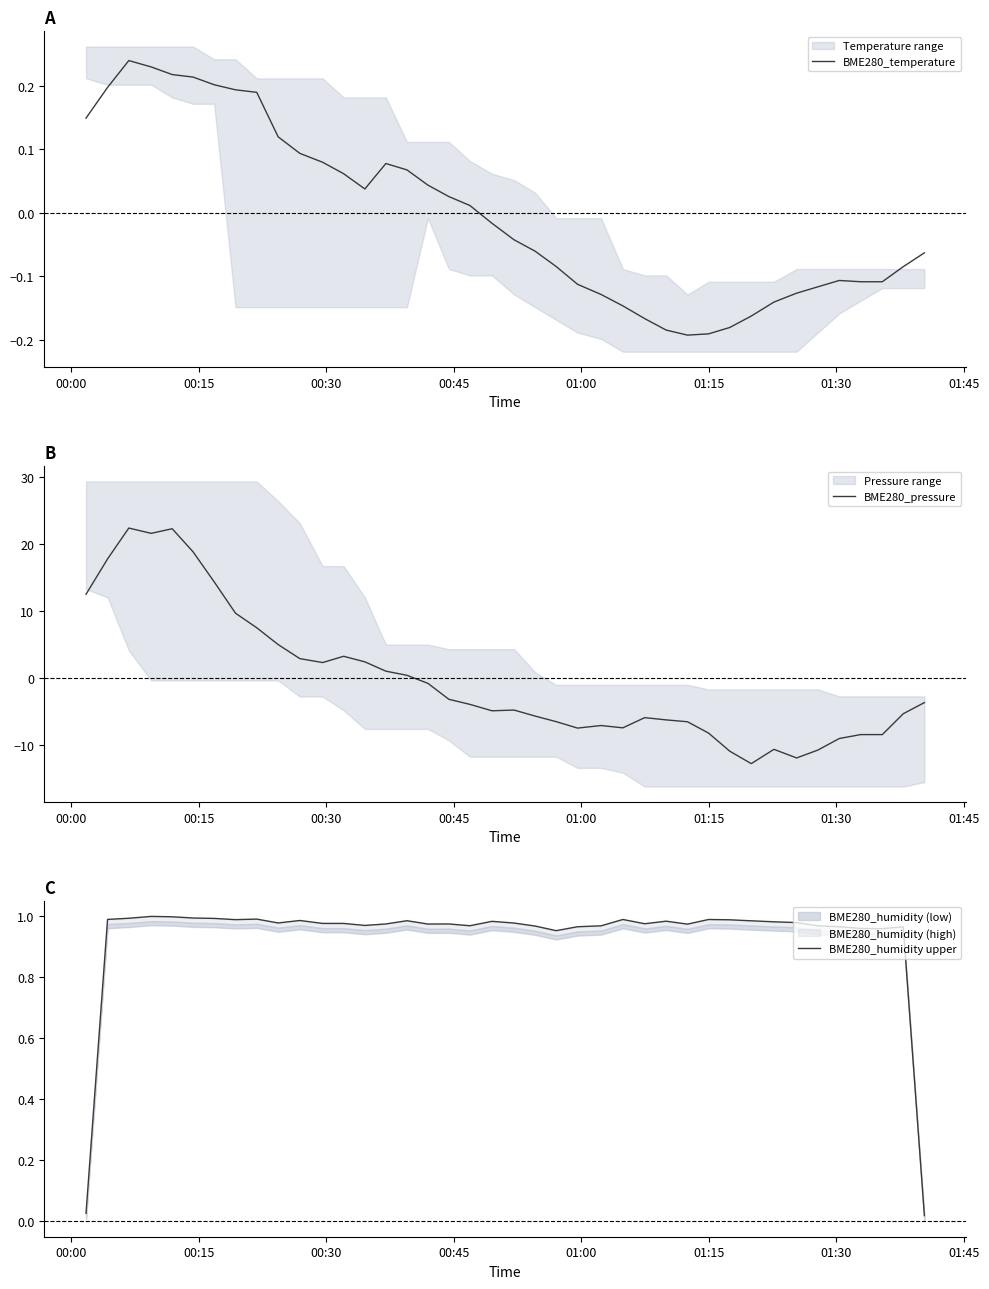

How many interior local peaks does the BME280_humidity upper series have?

10